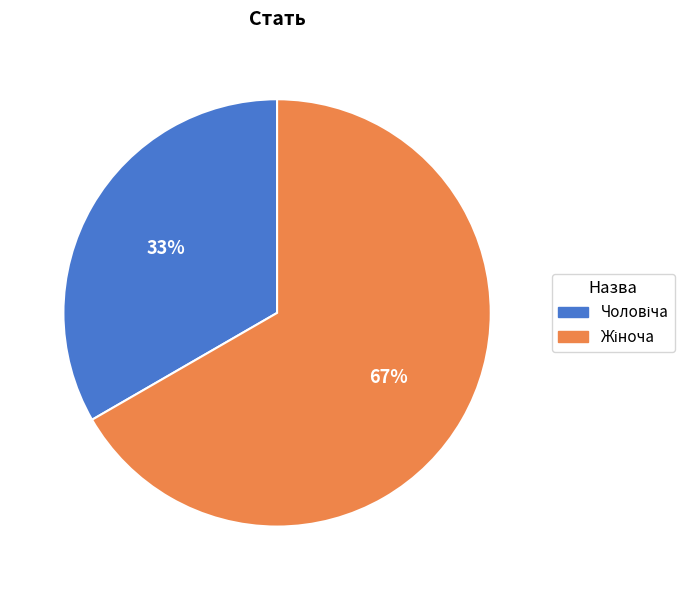

To the nearest percent, what is the average slice percentage?

50%